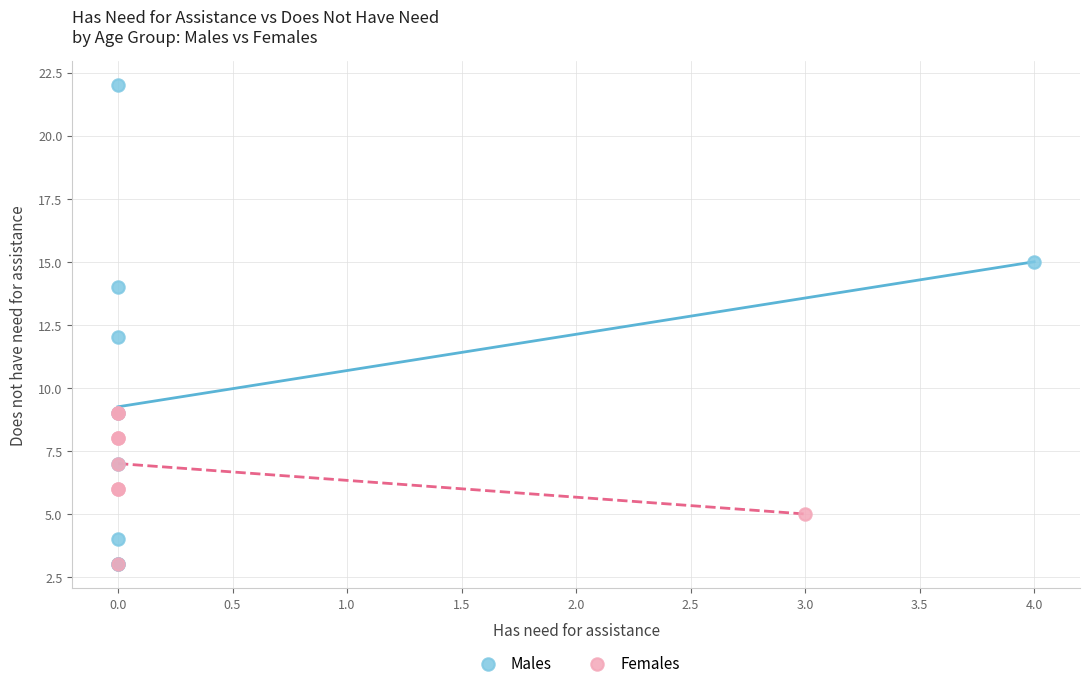

Which series reaches the maximum Y coordinate?

Males